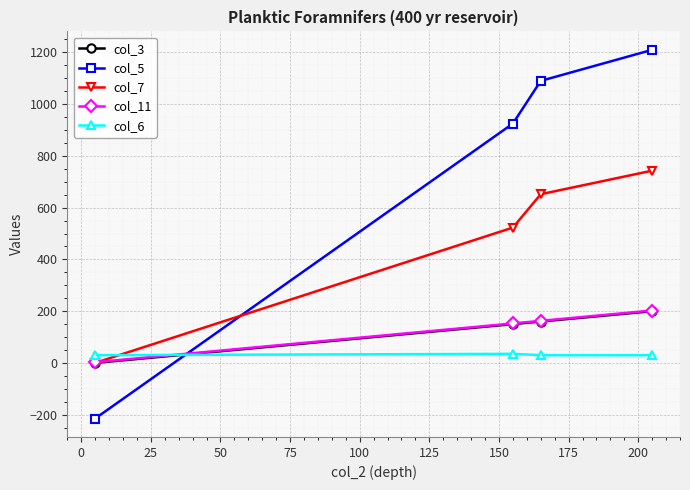

Which series has the widest spread of values?

col_5